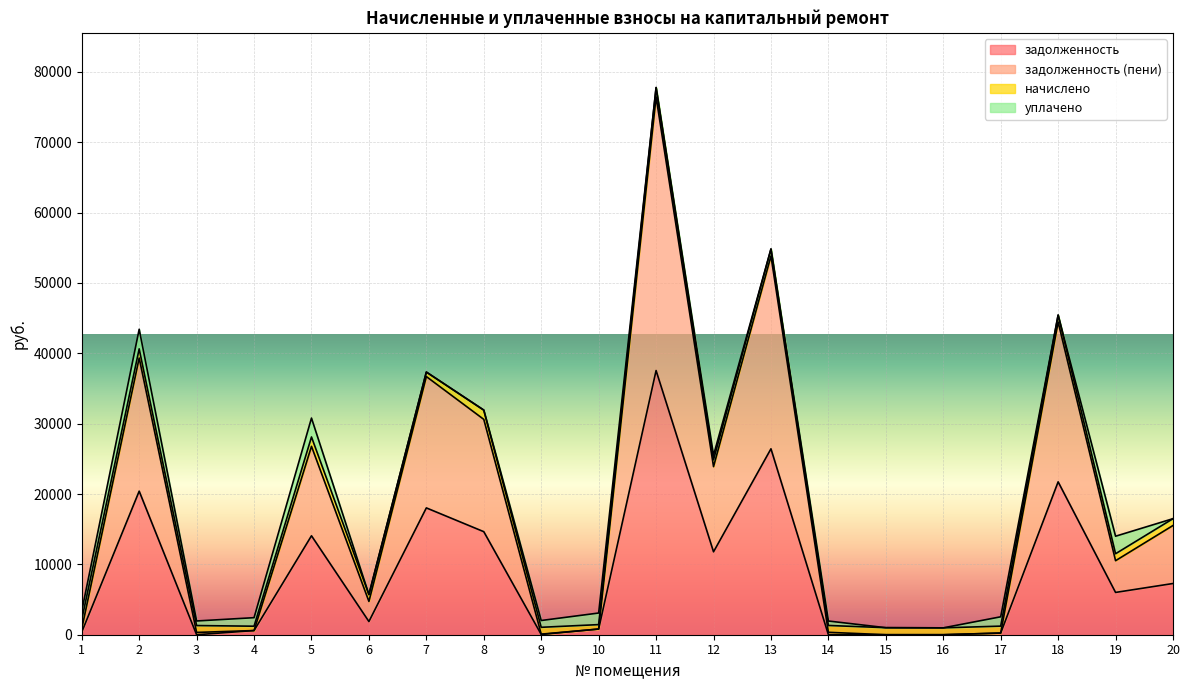

At how many categories does at least one series exceed 10600?

9